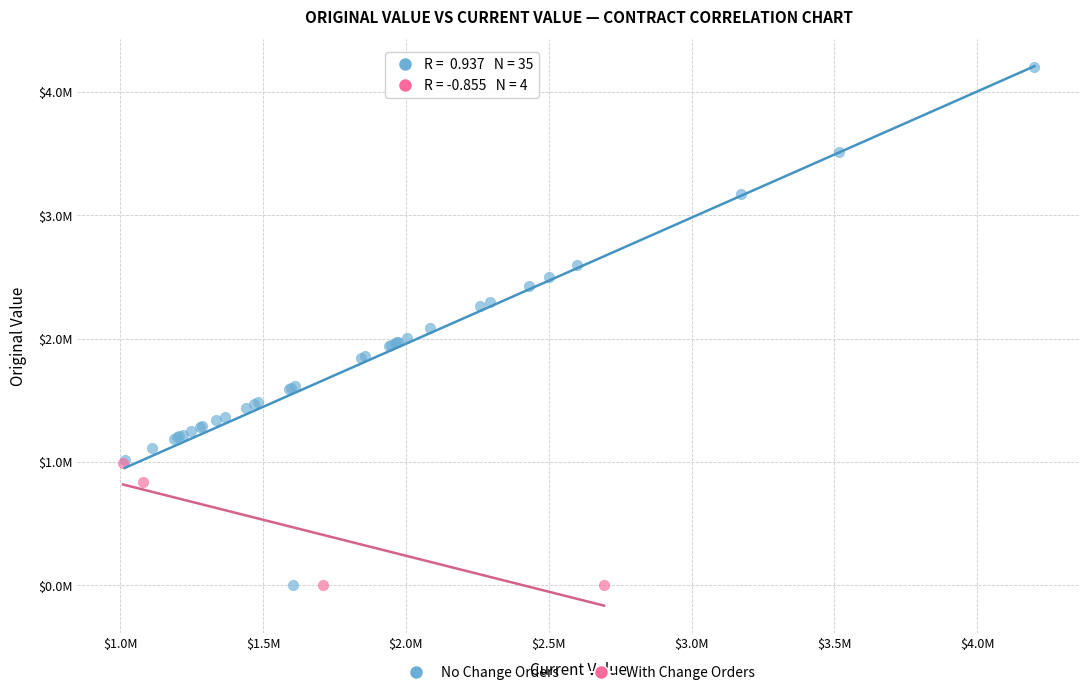

What are all the series names shown in the legend?

No Change Orders, With Change Orders